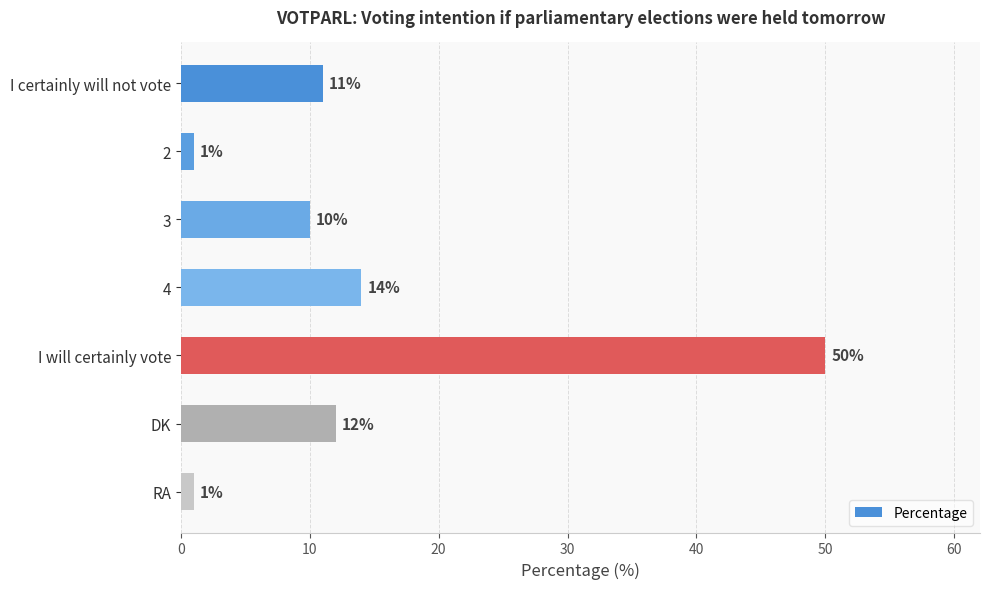

The value at 2 is 1. True or false?

True